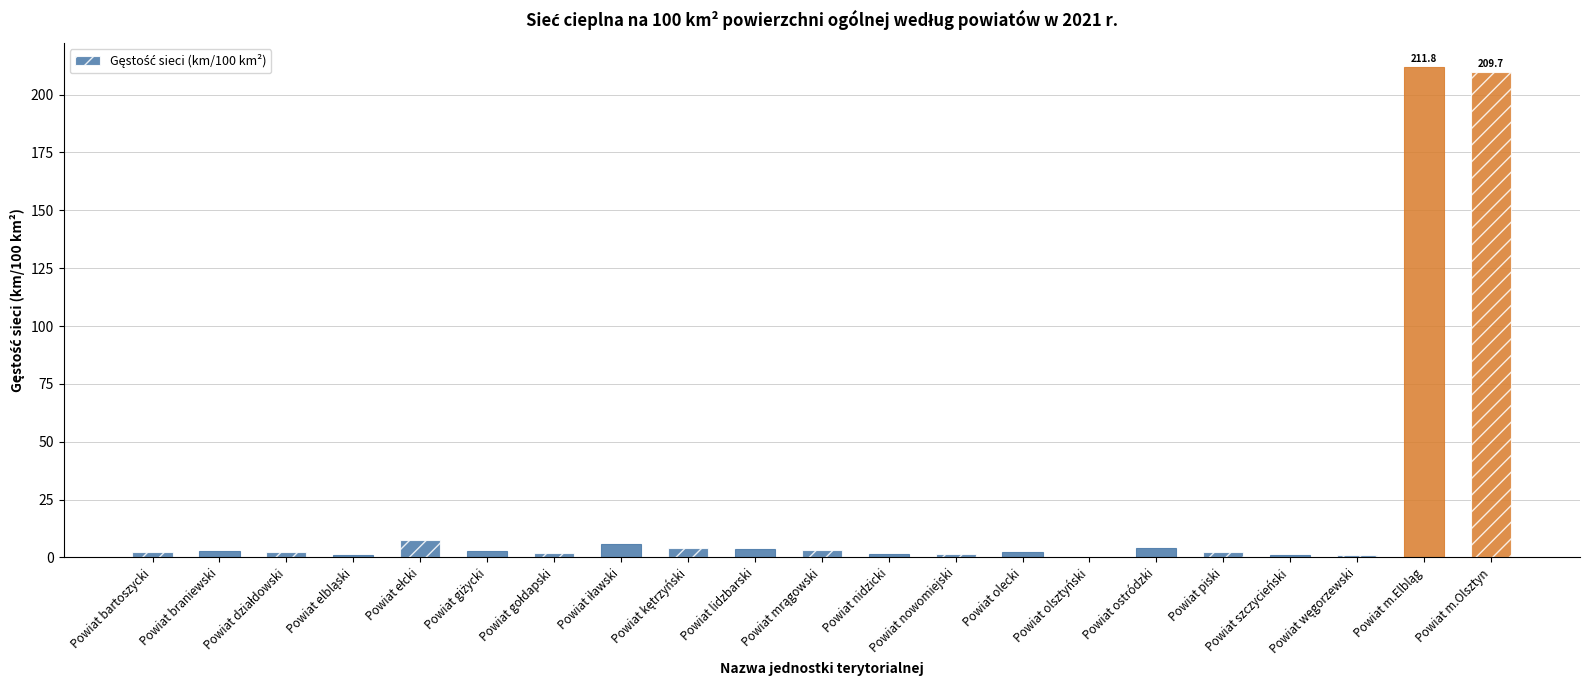

What is the approximate value at Powiat olsztyński?

0.4